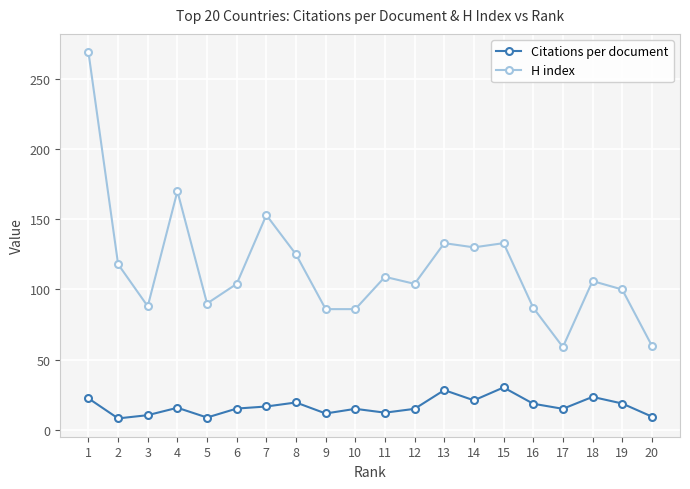

Where does the Citations per document series first go above 15?

1